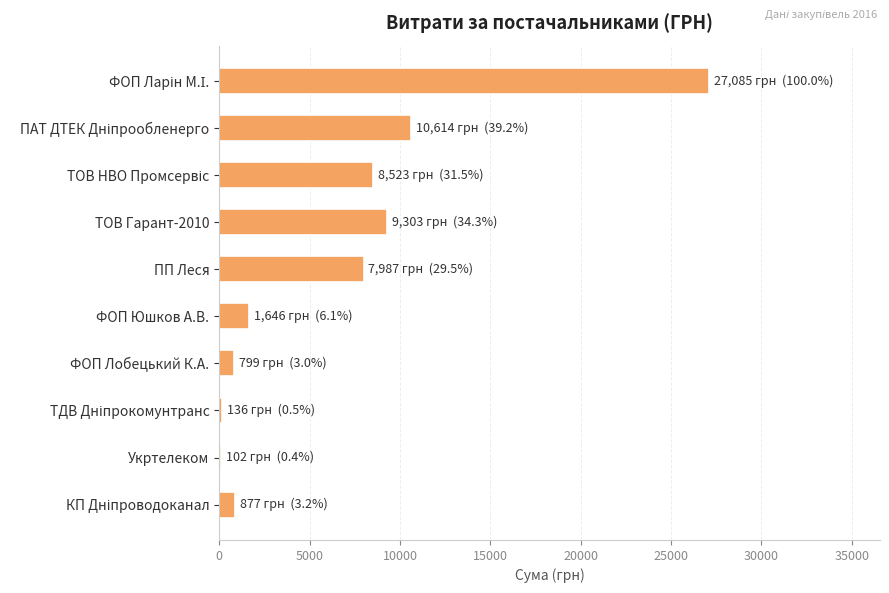

Count the number of categories in the chart.

10